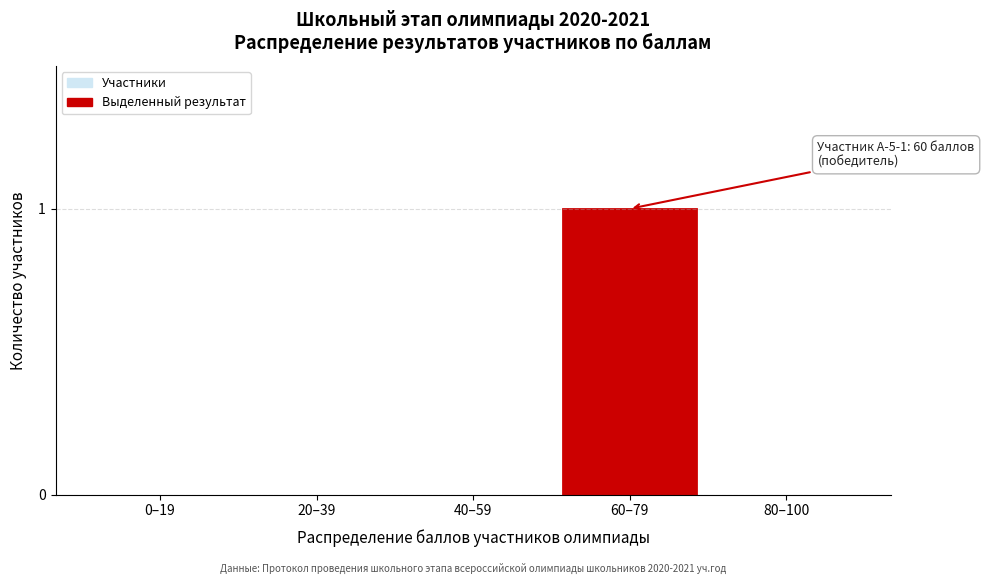

Reading left to right, transcribe all the data shown in this chart.

0–19=0	20–39=0	40–59=0	60–79=1	80–100=0